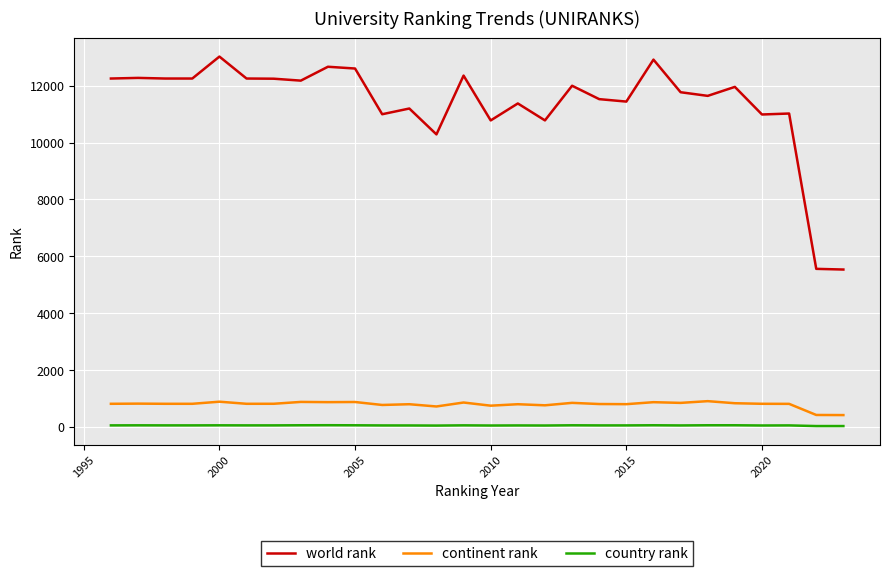

List the series in order of their peak value, highest first.

world rank, continent rank, country rank